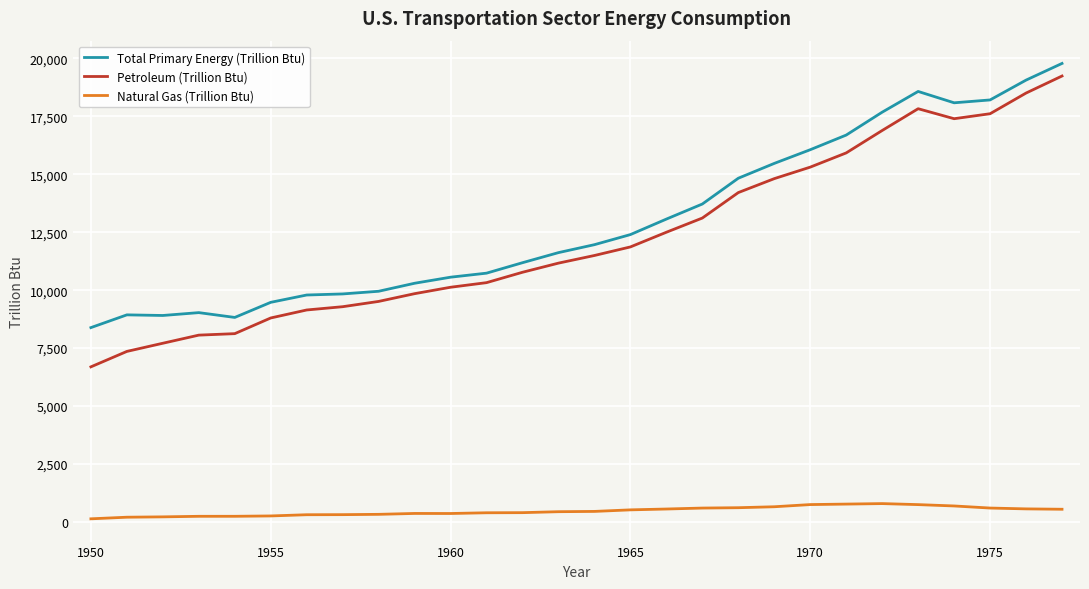

What is the minimum value for Total Primary Energy (Trillion Btu)?

8383.4